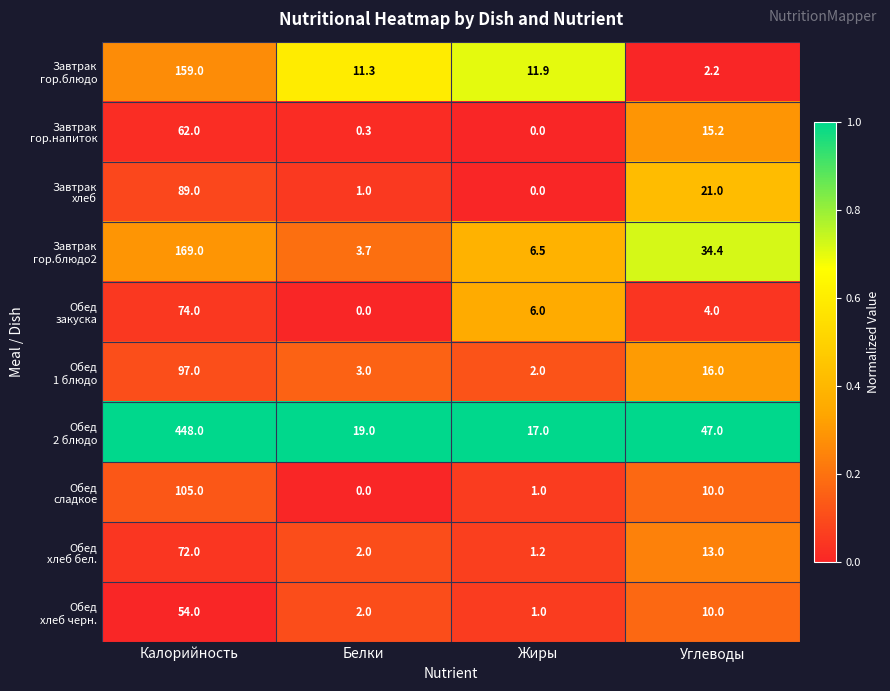

At which category is the sum across all series the highest?

Калорийность